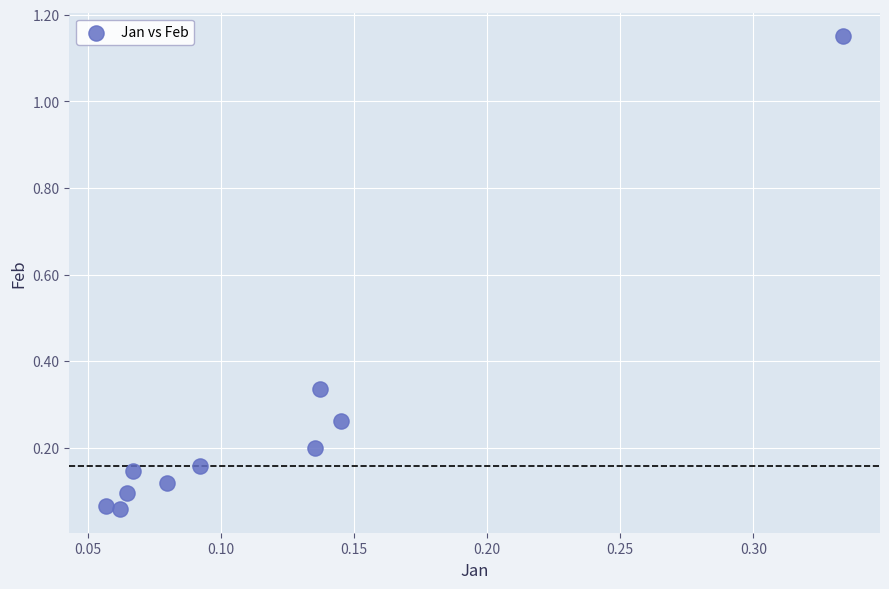

What is the range of Y values (max minus min)?

1.1